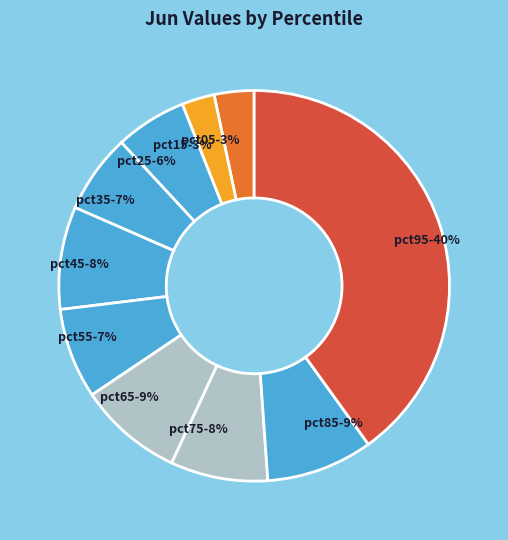

To the nearest percent, what is the difference between the largest and smallest slice percentages?

37%